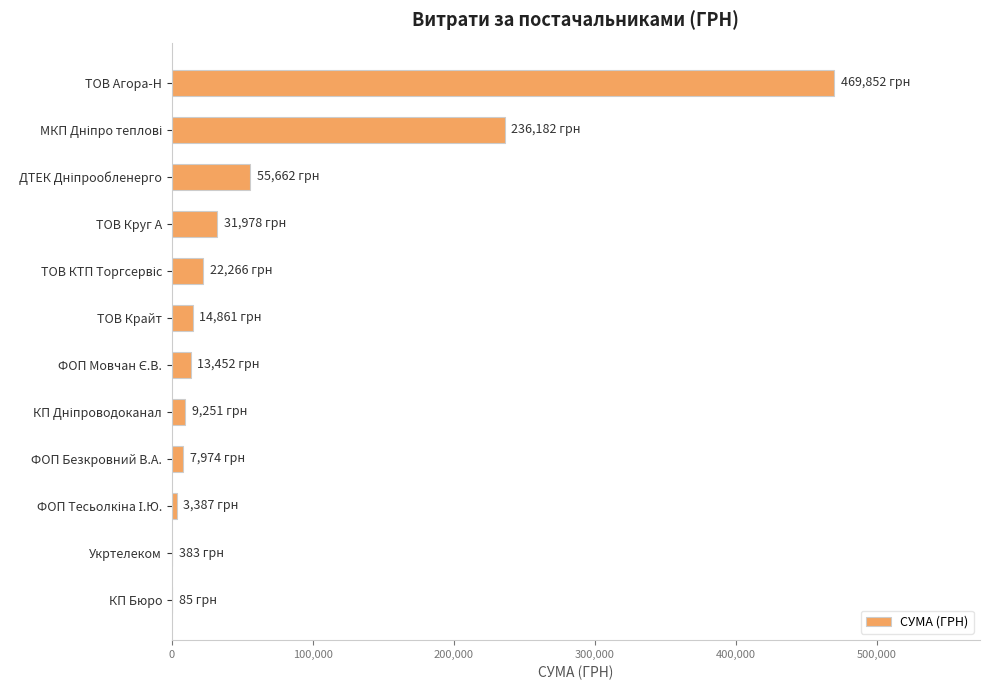

Which category has the highest value across all series?

ТОВ Агора-Н